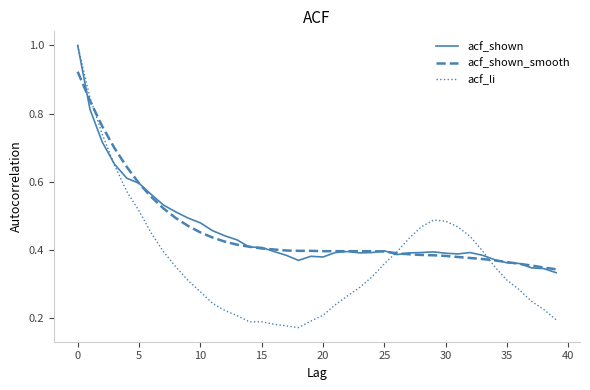

Which series has the widest spread of values?

acf_li